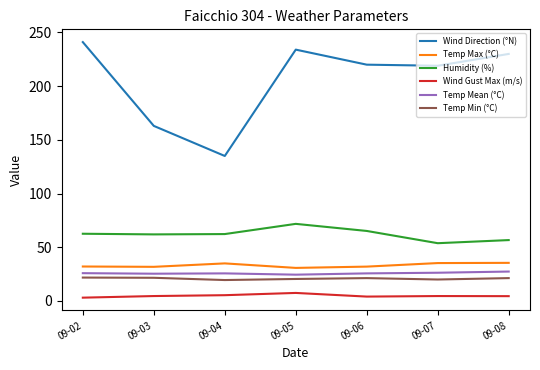

What is the difference between the maximum and second lowest values in the Wind Direction (°N) series?

78.0